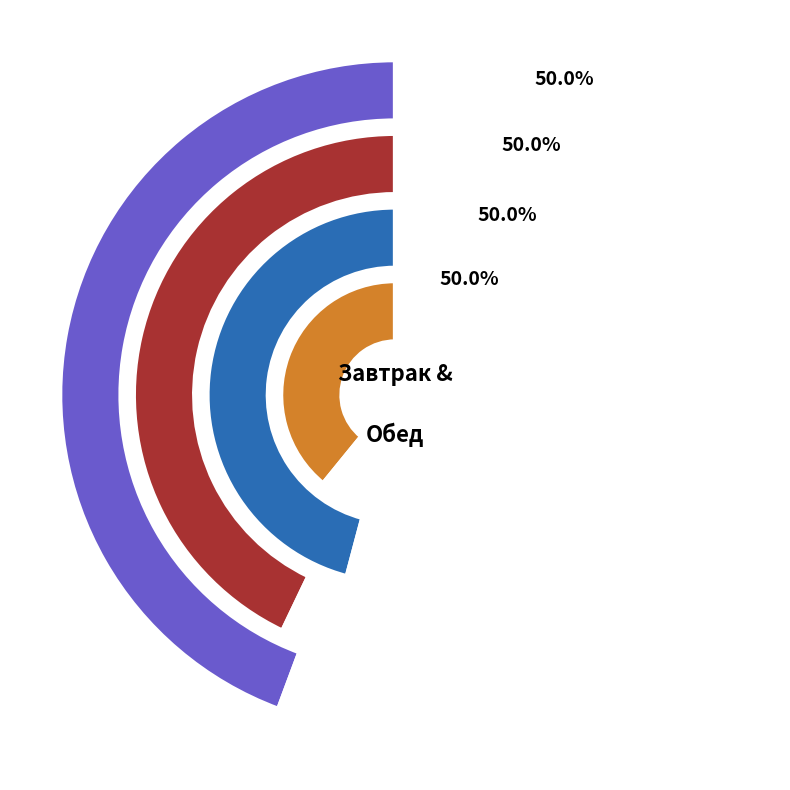

Which has a higher value, фрукты or 1 блюдо?

фрукты